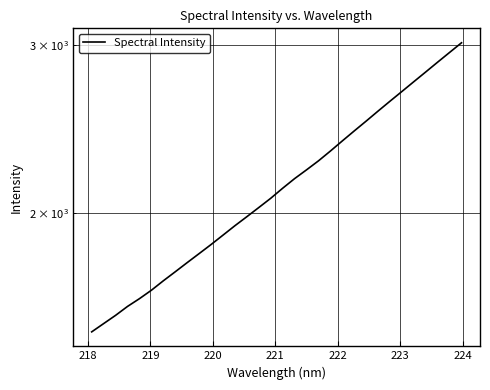

What is the average value?

2156.0